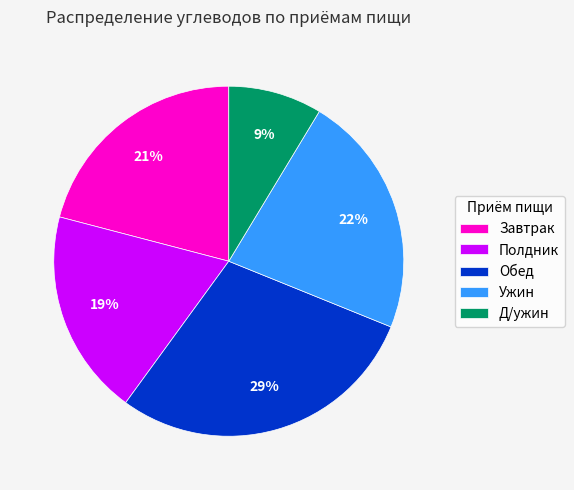

To the nearest percent, what is the average slice percentage?

20%